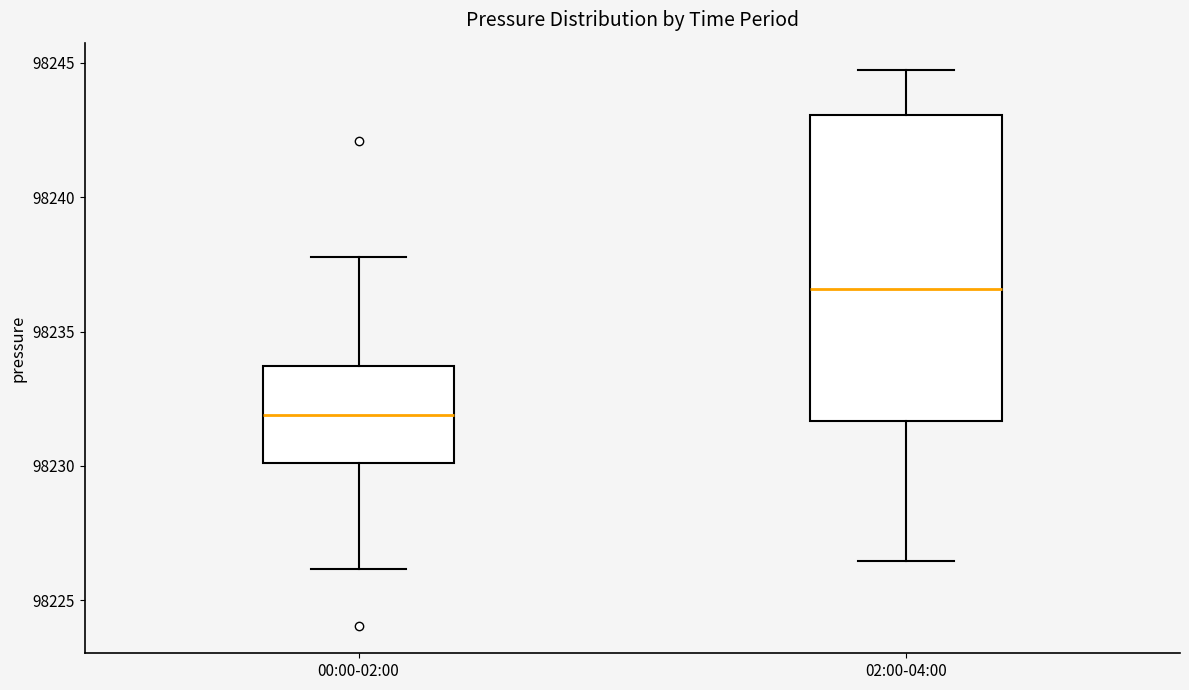

Which box is the tallest, from its lower edge to its upper edge?

02:00-04:00